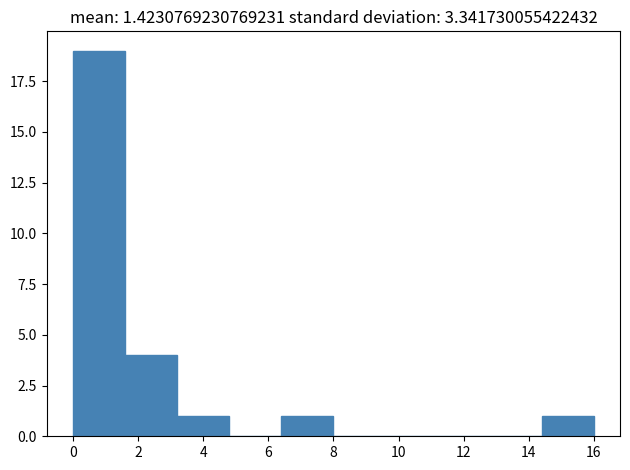

Over which range of the x-axis is the bar tallest?

0.0 to 1.6